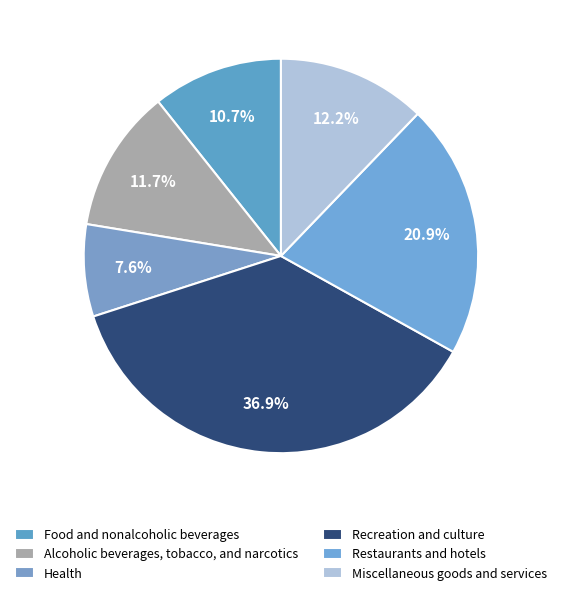

Count the number of slices in the pie.

6